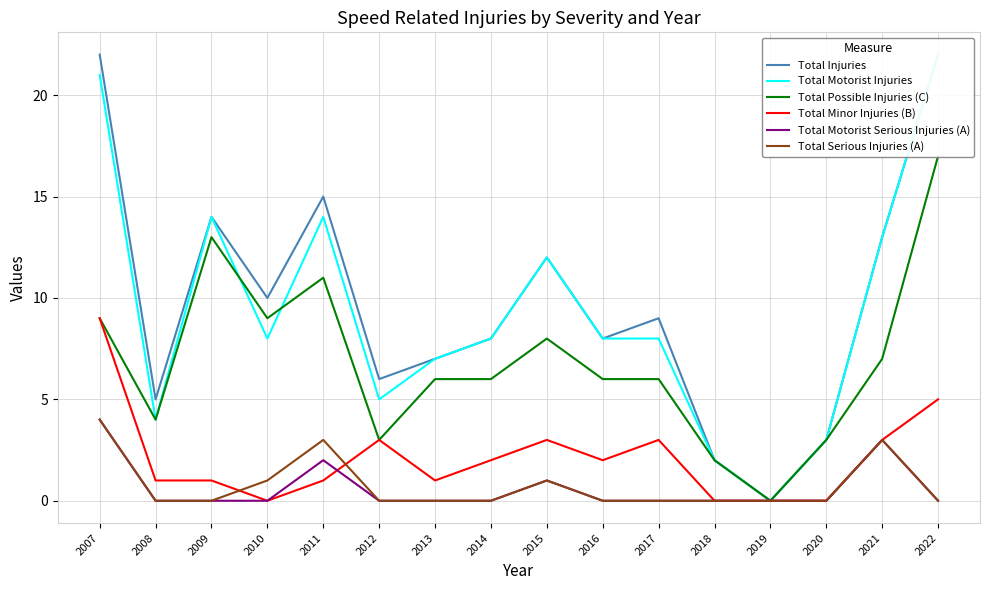

Which series has the largest range (max minus min)?

Total Injuries